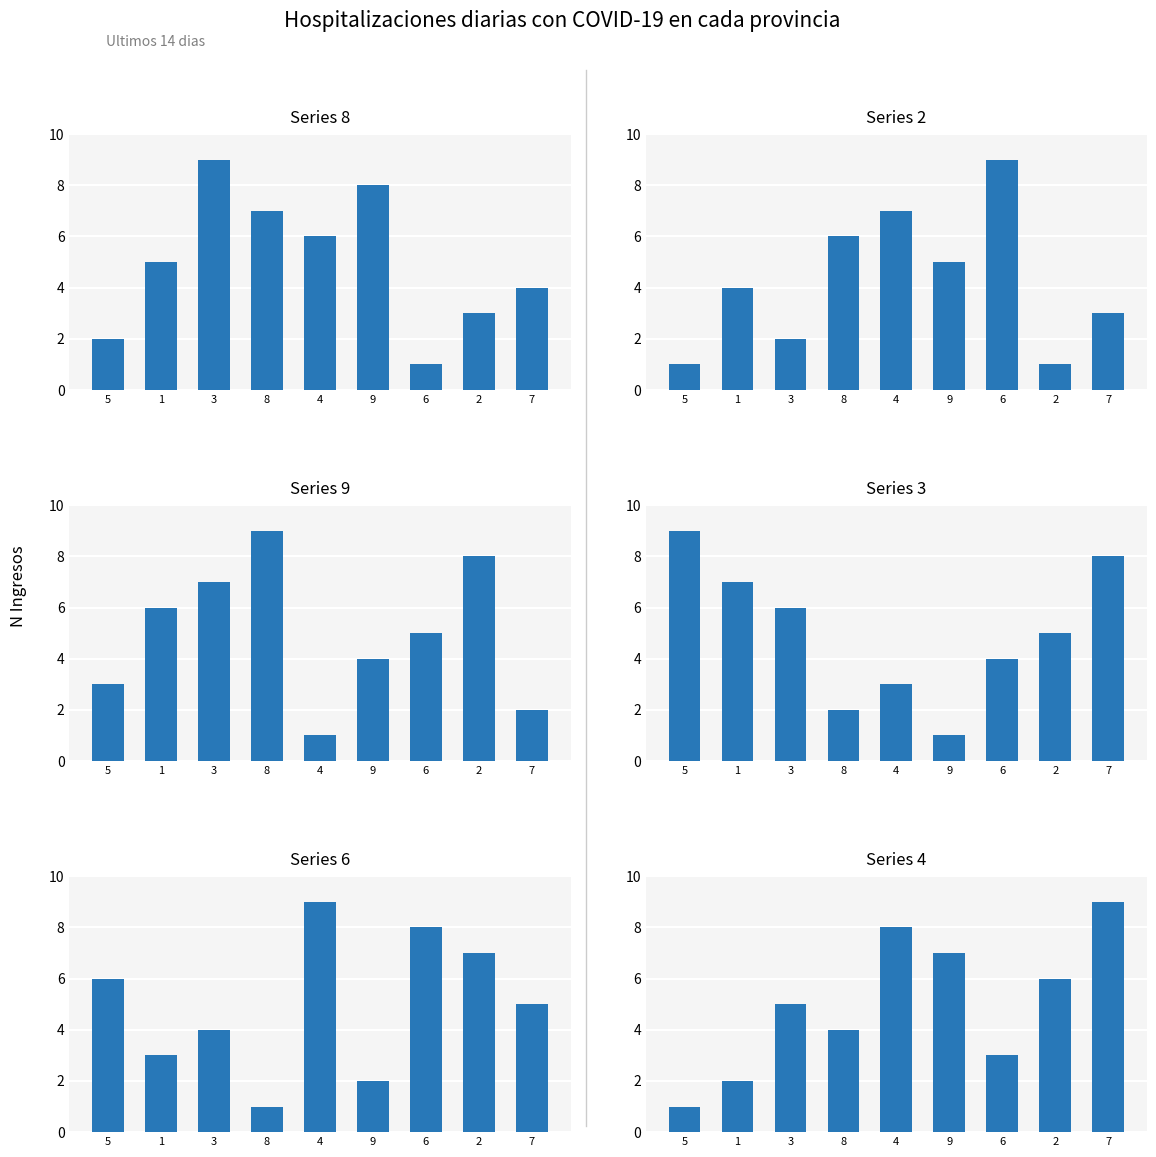

At how many categories does at least one series exceed 1?

9